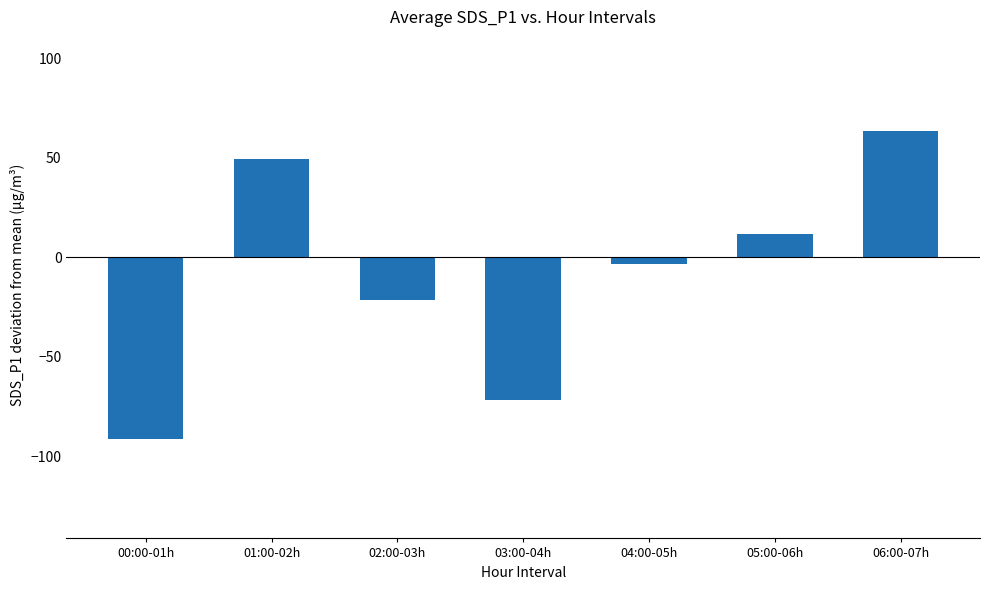

How many data points does each series have?

7